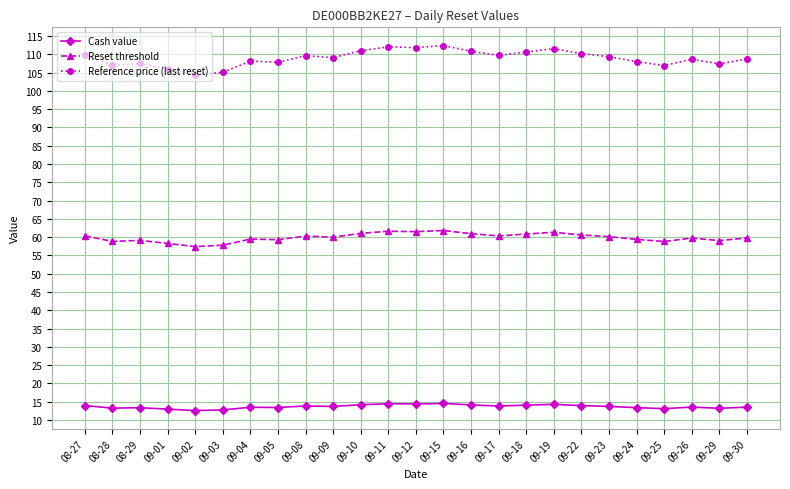

What is the maximum value for Reference price (last reset)?

112.4